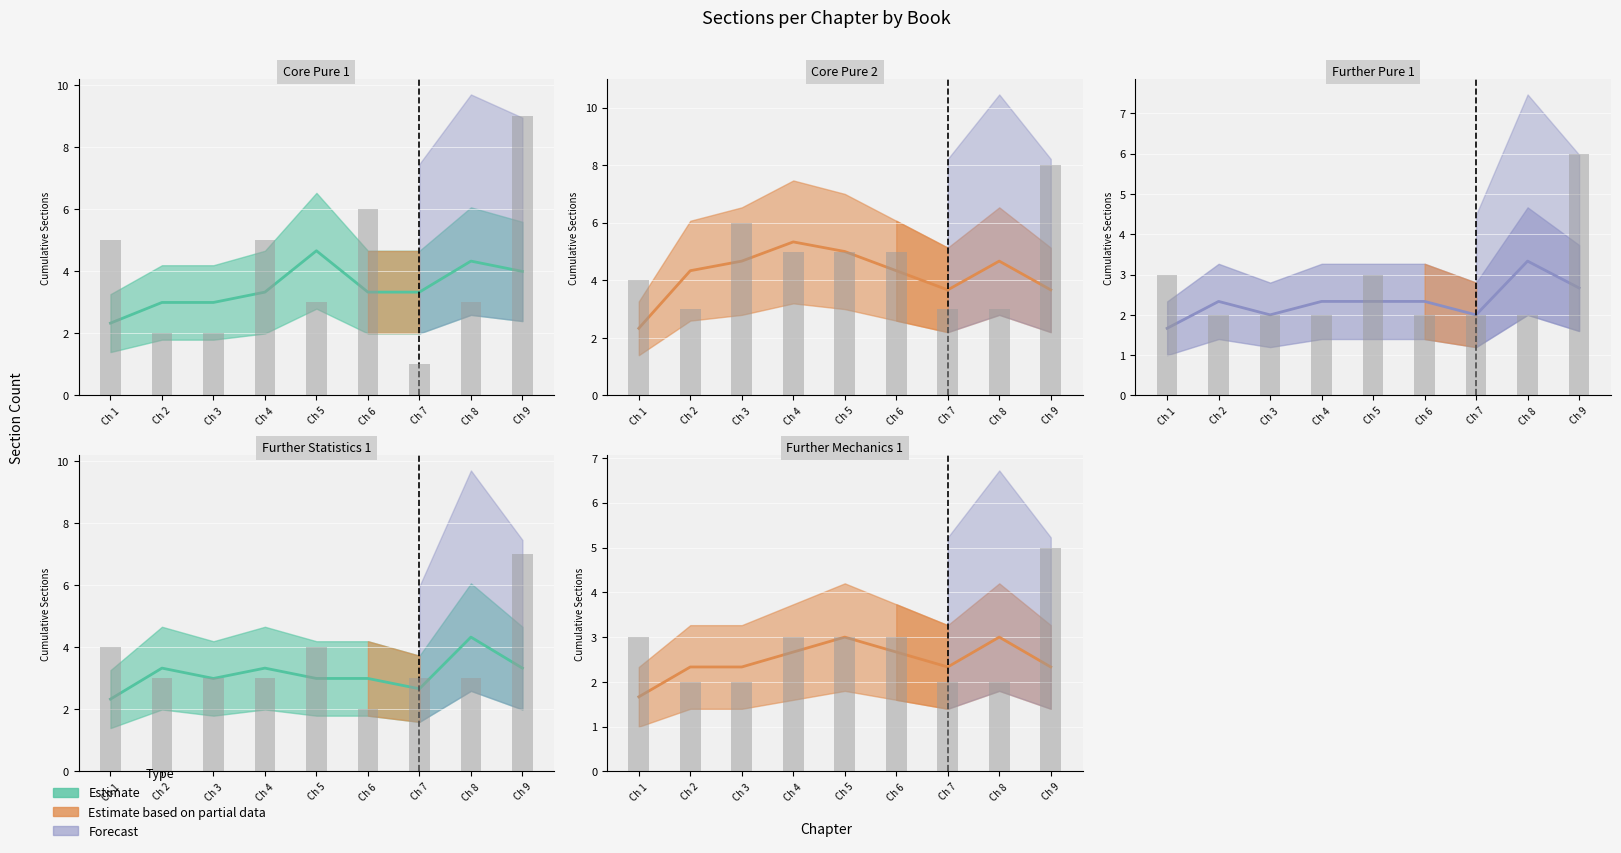

How many bars are there in total?

45